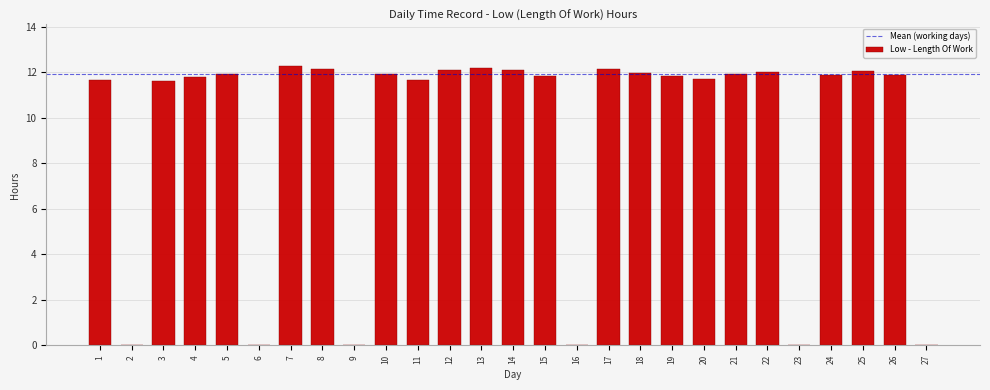

What is the sum of all values?

250.6